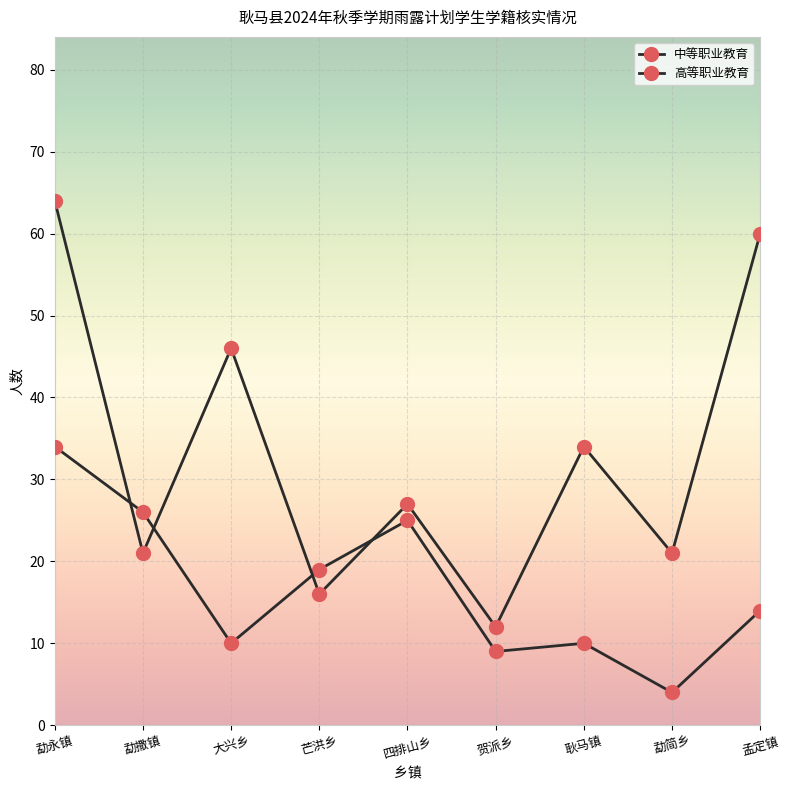

What is the total value across all series at 勐撒镇?

47